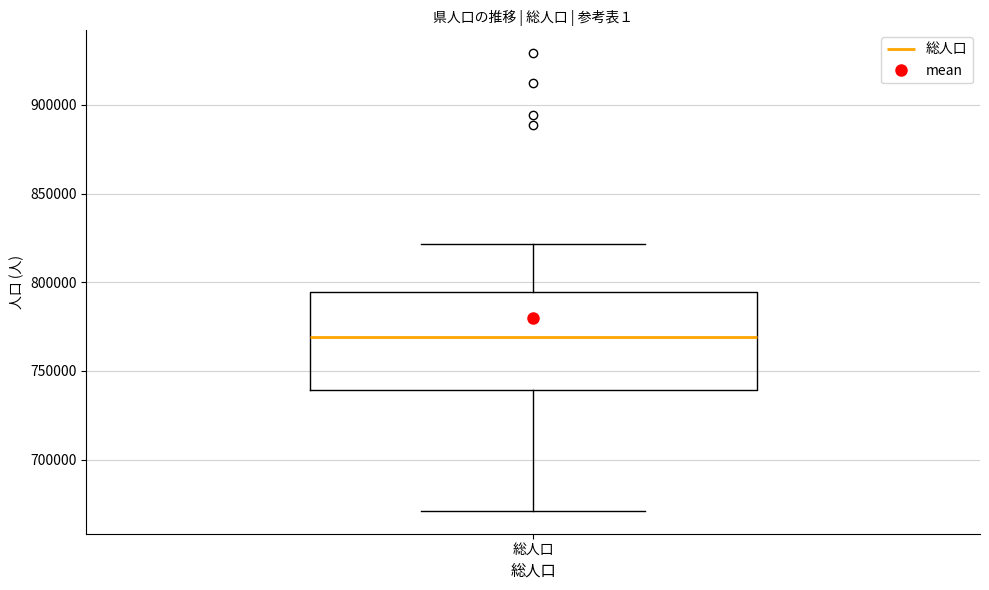

Read this box plot against the y-axis: the position of the median line, the range covered by the box, and the ends of both whiskers. The values are not printed on the chart, so give them approximately, as read against the axis.

median 770000, box 740000 to 795000, whiskers 670000 to 820000